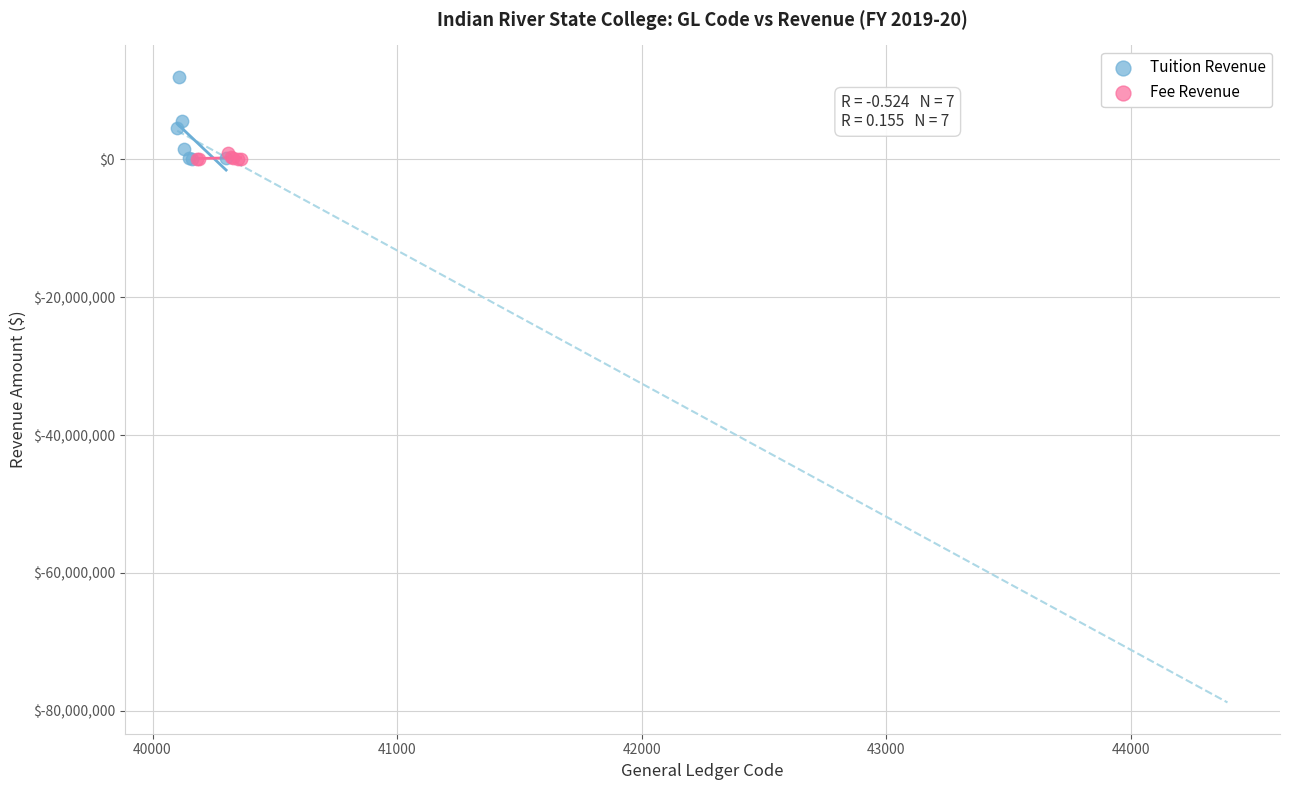

Which series reaches the maximum Y coordinate?

Tuition Revenue